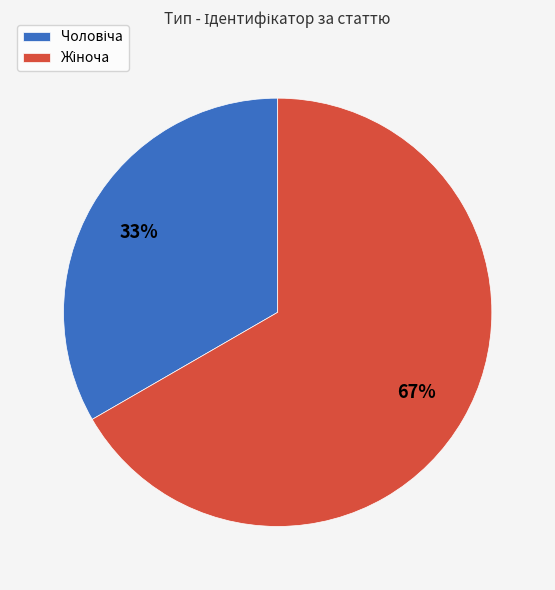

Is there any slice that represents more than half of the pie?

Yes